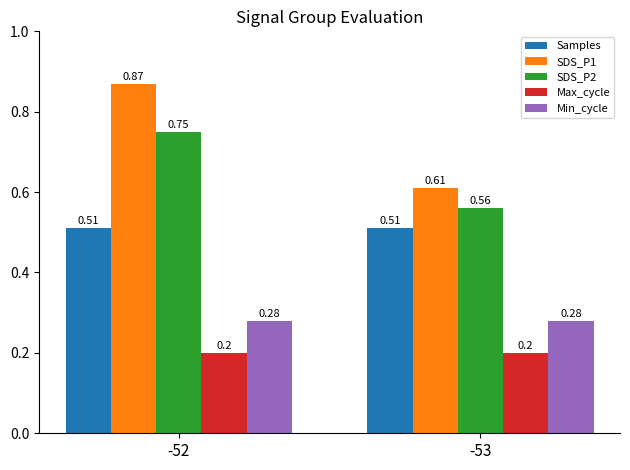

What is the average value of the SDS_P1 series?

0.7